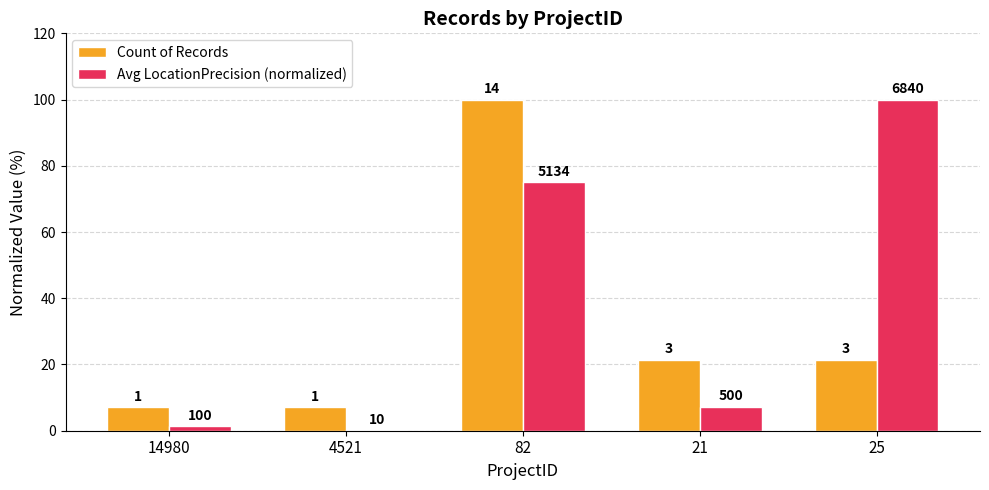

What are all the series names shown in the legend?

Count of Records, Avg LocationPrecision (normalized)